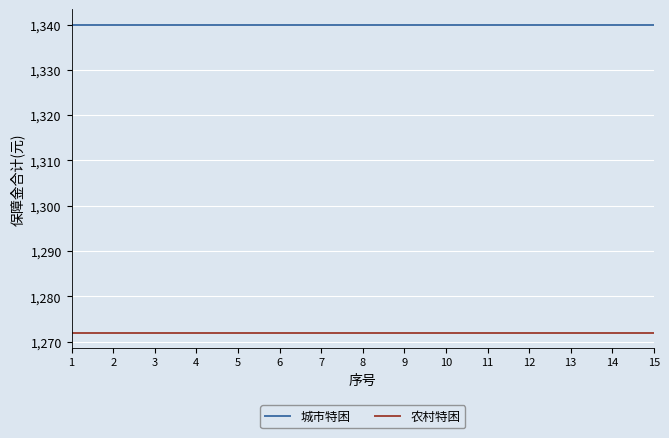

The value of 农村特困 at 1 is 1272. True or false?

True